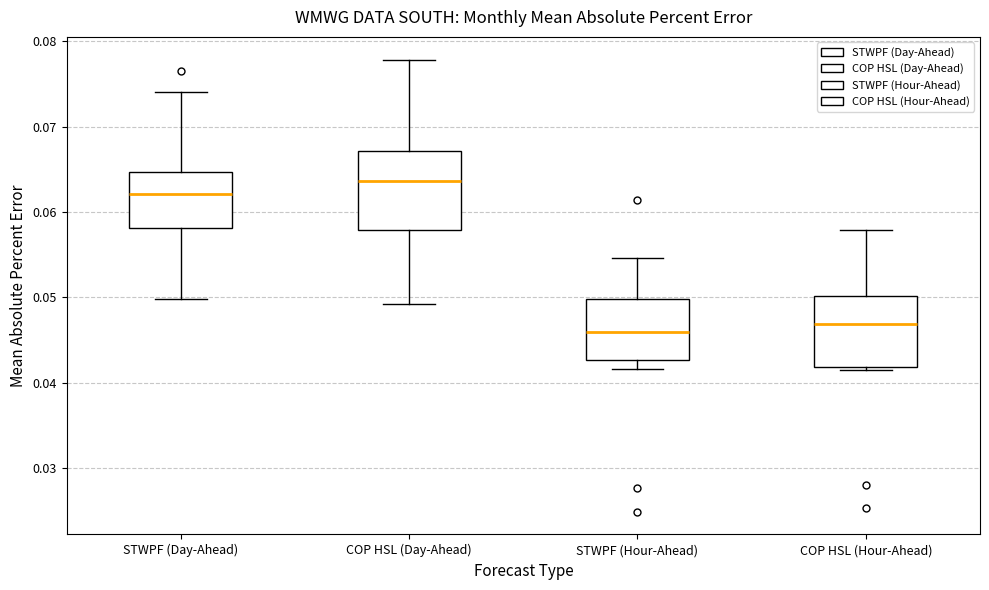

Where is the lower edge of the box for COP HSL (Day-Ahead) on the y-axis? The values are not printed on the chart, so give them approximately, as read against the axis.

0.058